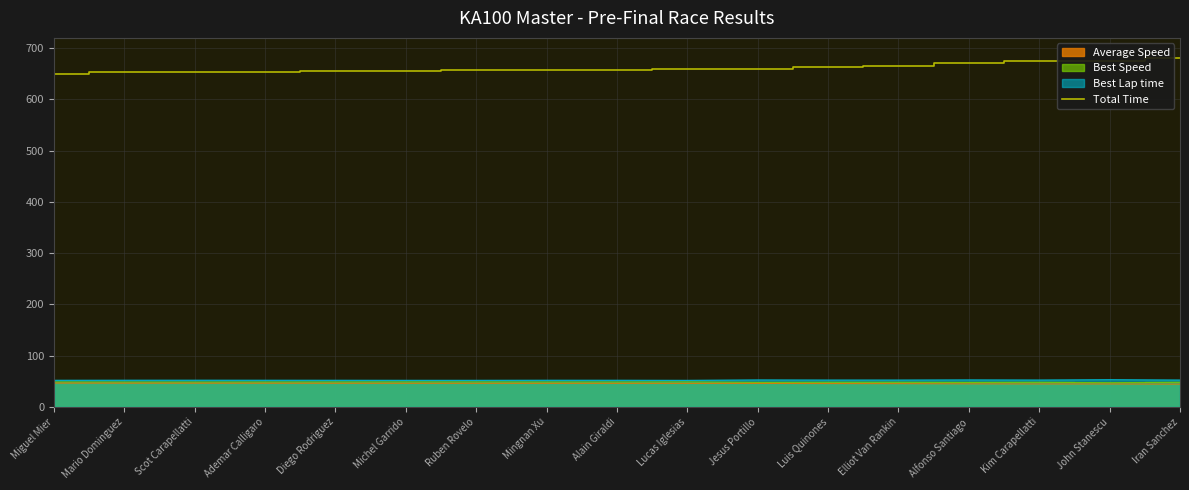

What position from the right is Lucas Iglesias?

8